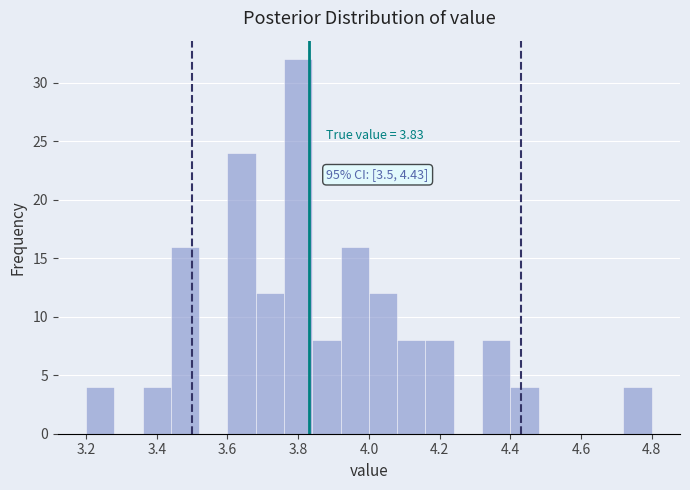

Over which range of the x-axis is the bar tallest?

3.76 to 3.84